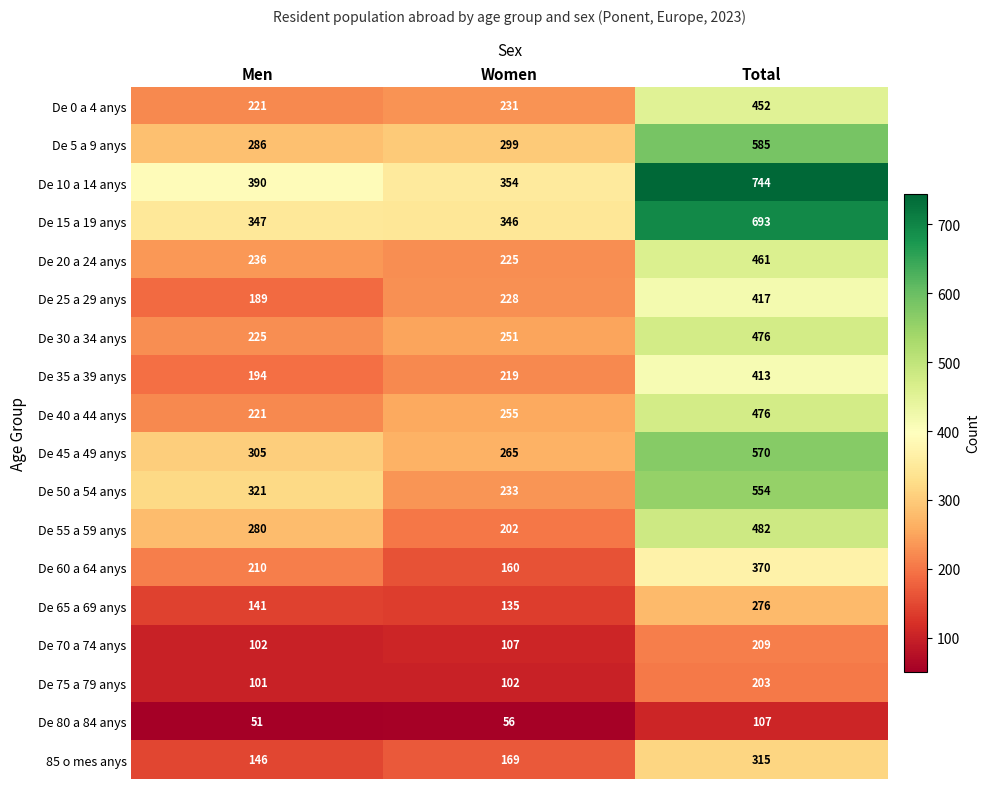

Which category has the lowest value across all series?

Men